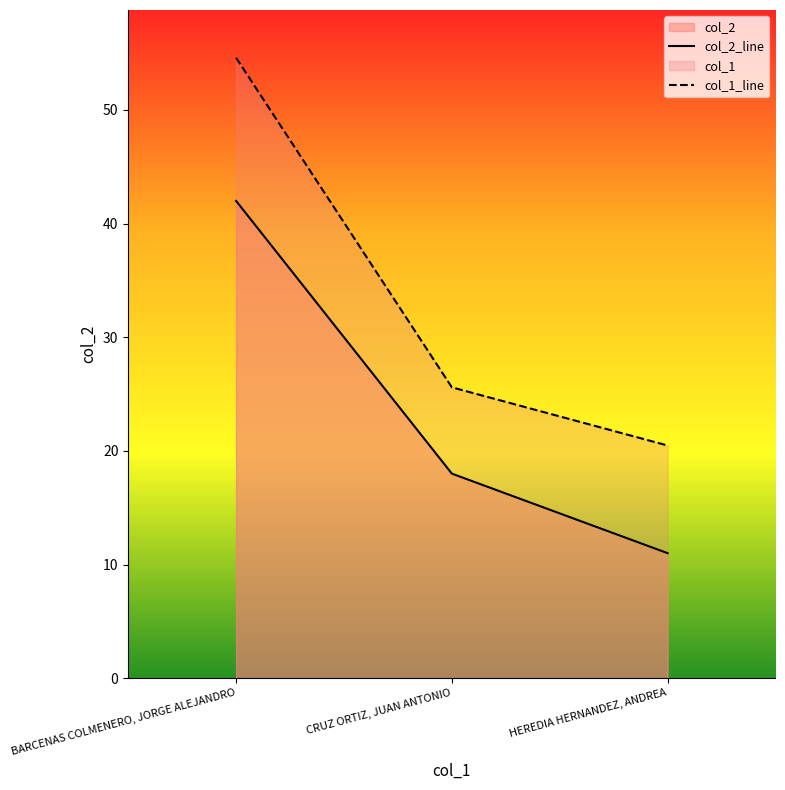

What is the sum of the col_1_line values at BARCENAS COLMENERO, JORGE ALEJANDRO and HEREDIA HERNANDEZ, ANDREA?

75.1